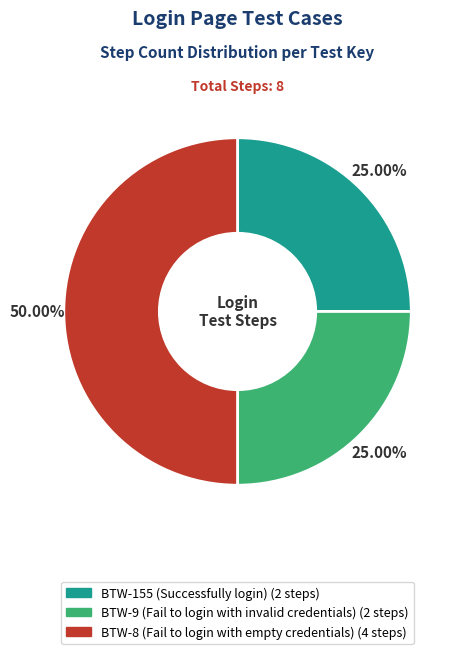

What is the largest slice in the pie chart?

BTW-8